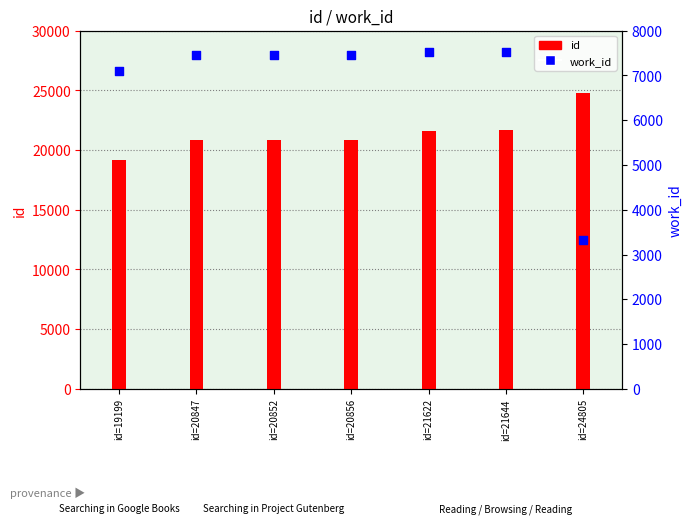

At how many categories does at least one series exceed 6507?

7